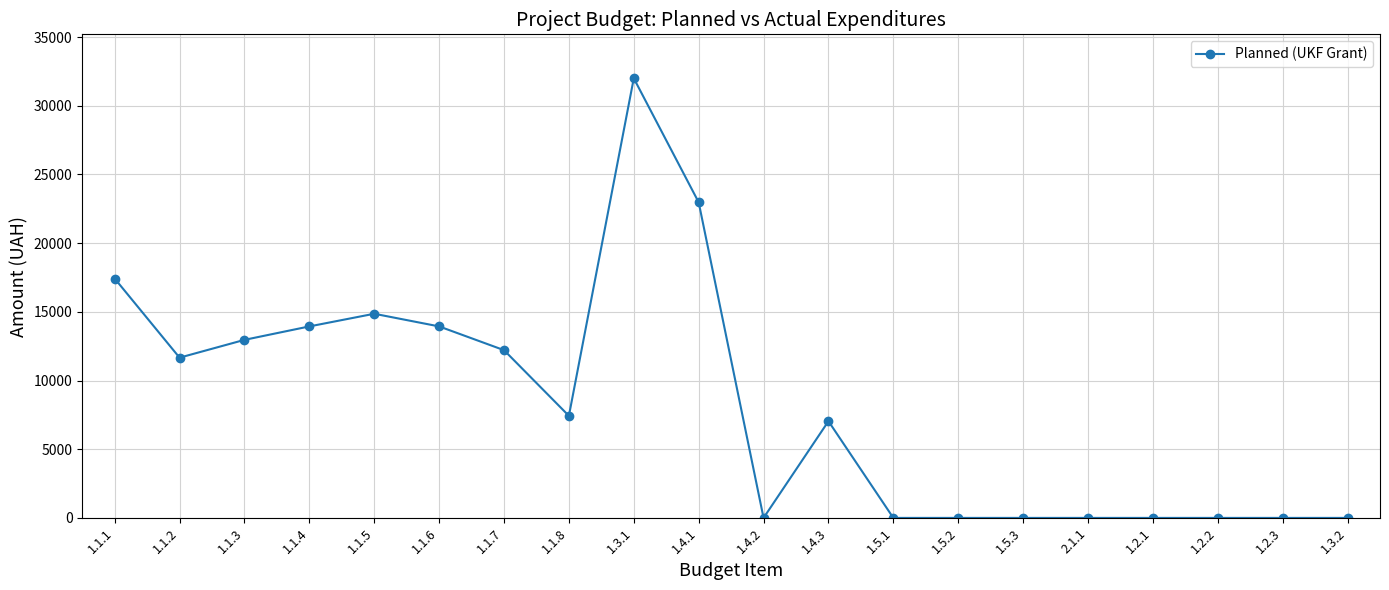

The value at 1.1.7 is 16836.6. True or false?

False